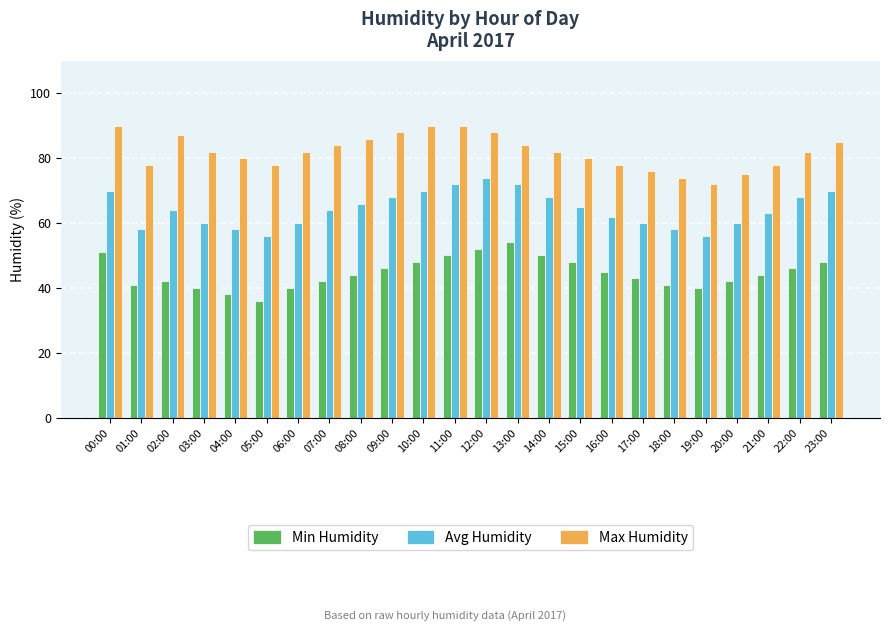

What is the difference between the highest and lowest values at 15:00?

32